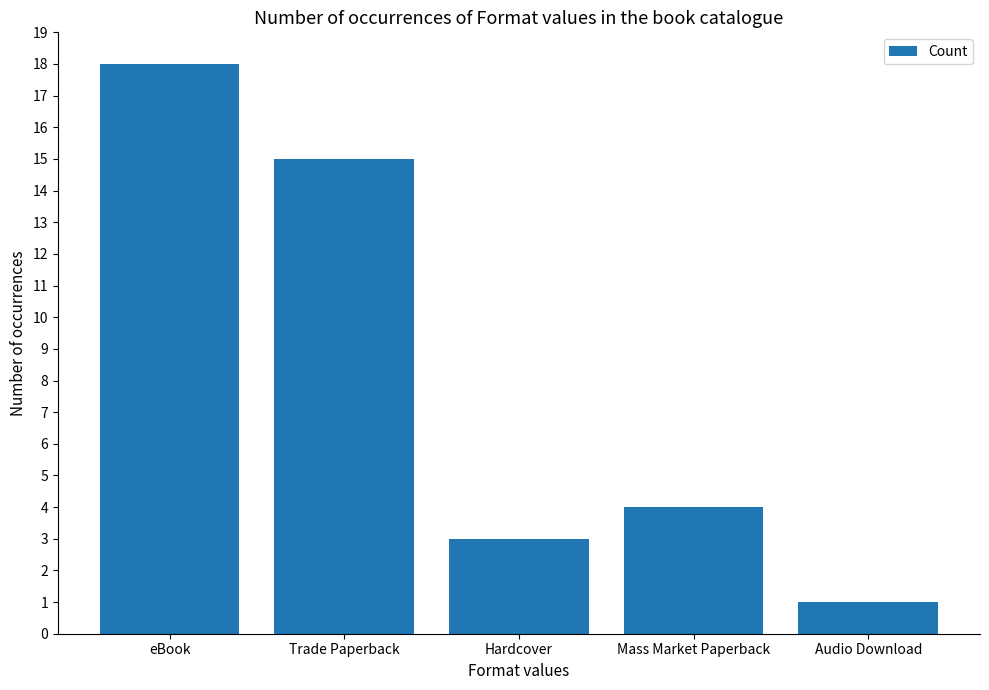

Does the chart contain any negative values?

No